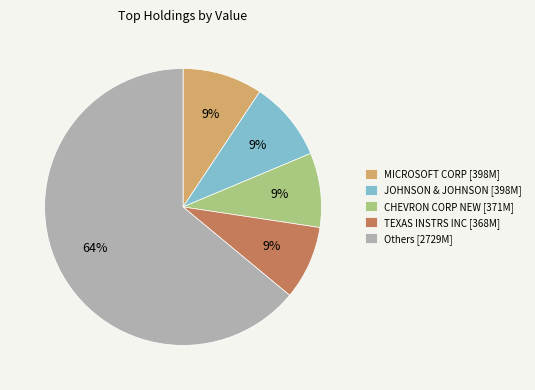

Is the sum of JOHNSON & JOHNSON [398M] and TEXAS INSTRS INC [368M] greater than half?

No